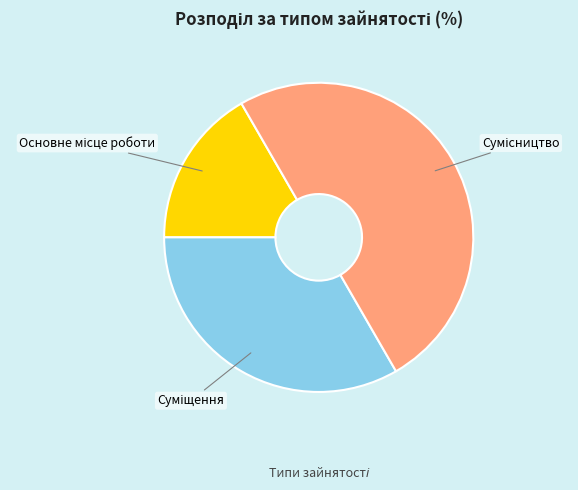

How many segments does this pie chart have?

3